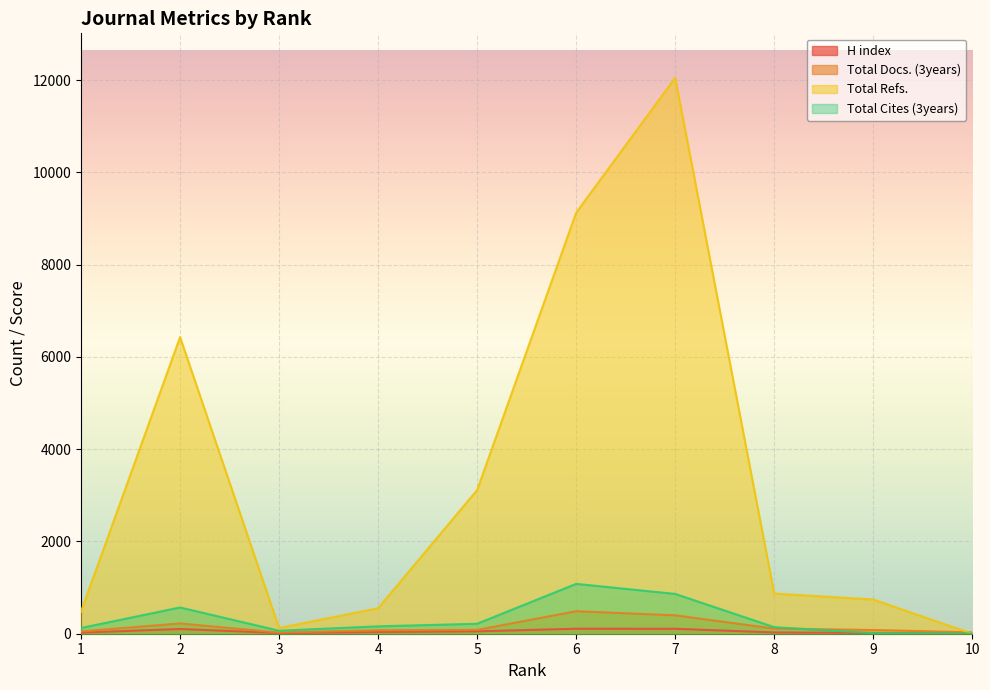

Rank the categories by Total Docs. (3years) value from highest to lowest.

6, 7, 2, 8, 5, 9, 4, 1, 10, 3